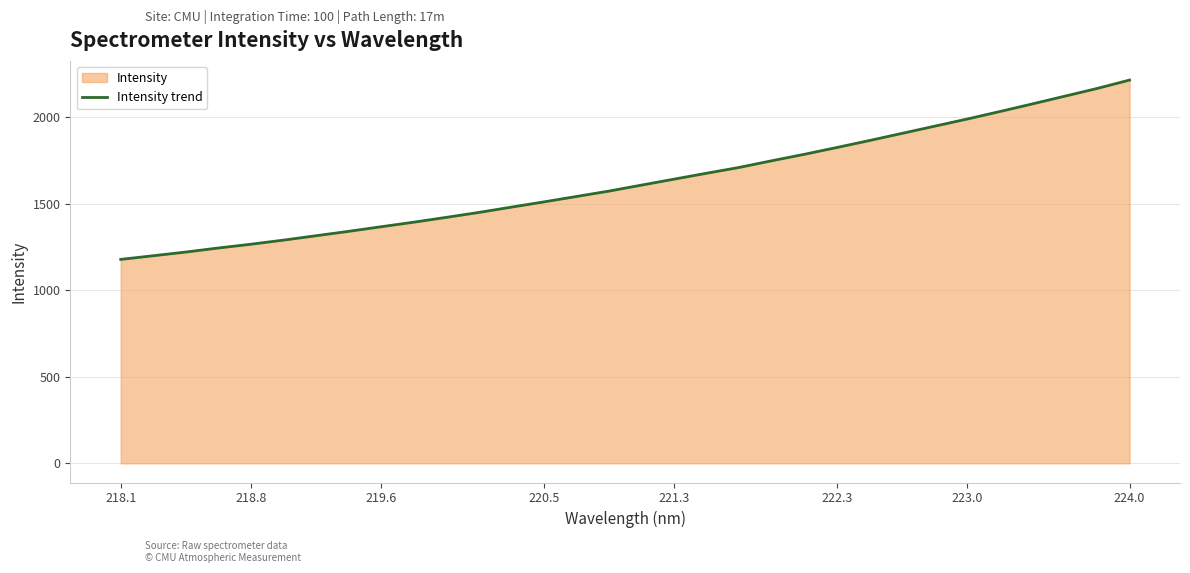

True or false: the data shows 1825.9 at 222.3.

True